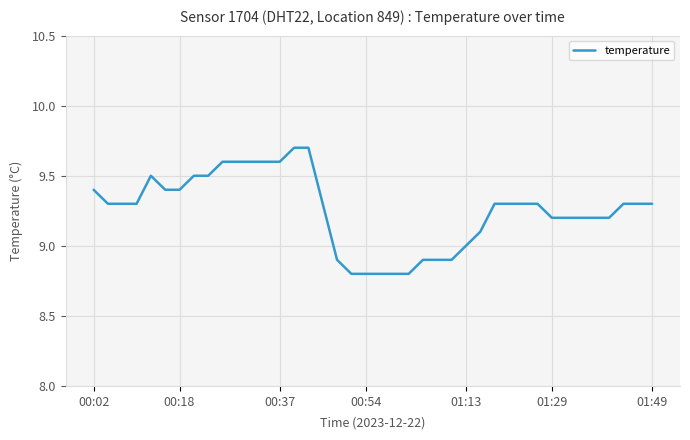

What is the greatest value displayed?

9.7